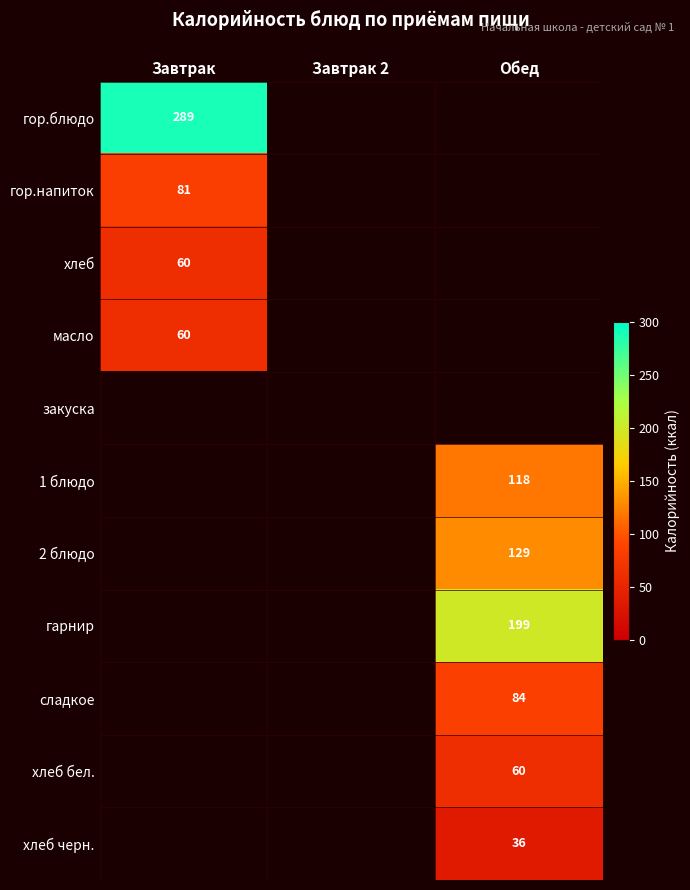

At which category does the chart reach its peak across all series?

Завтрак